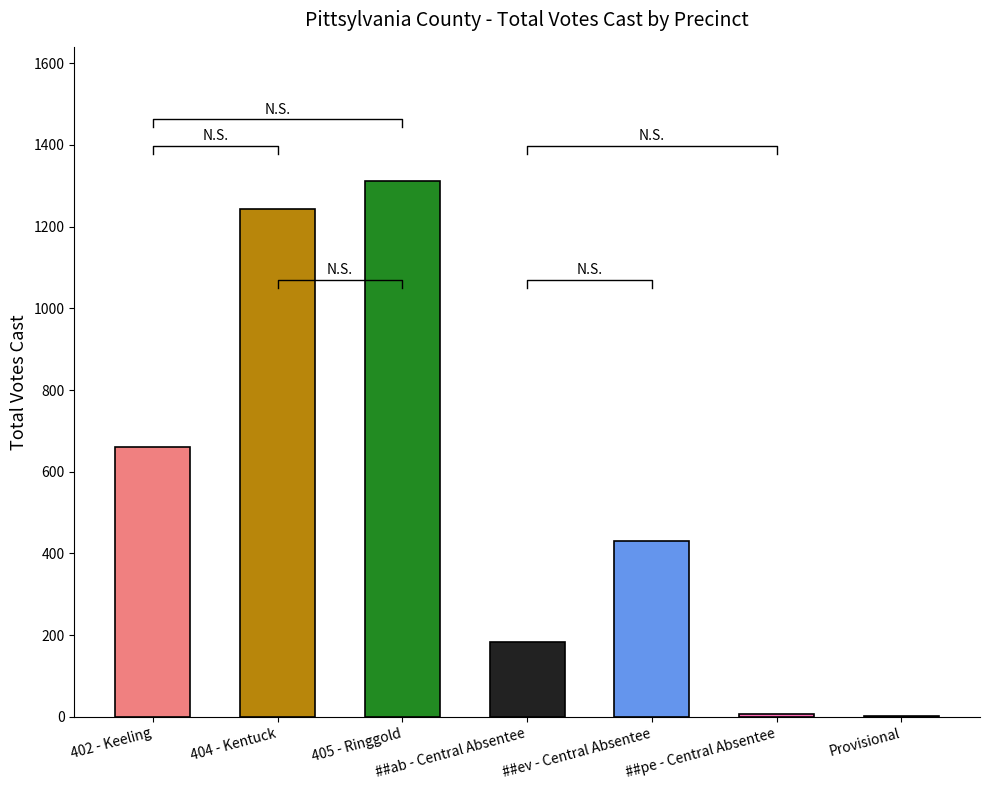

Which has a higher value, ##ab - Central Absentee or ##pe - Central Absentee?

##ab - Central Absentee